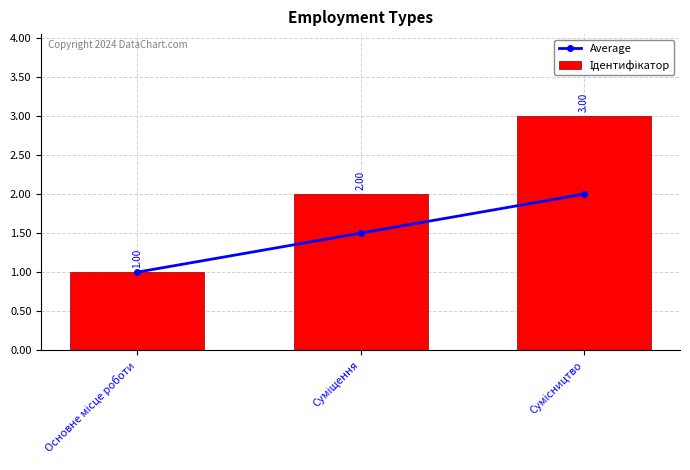

List the labels in order of Average value, largest first.

Сумісництво, Суміщення, Основне місце роботи